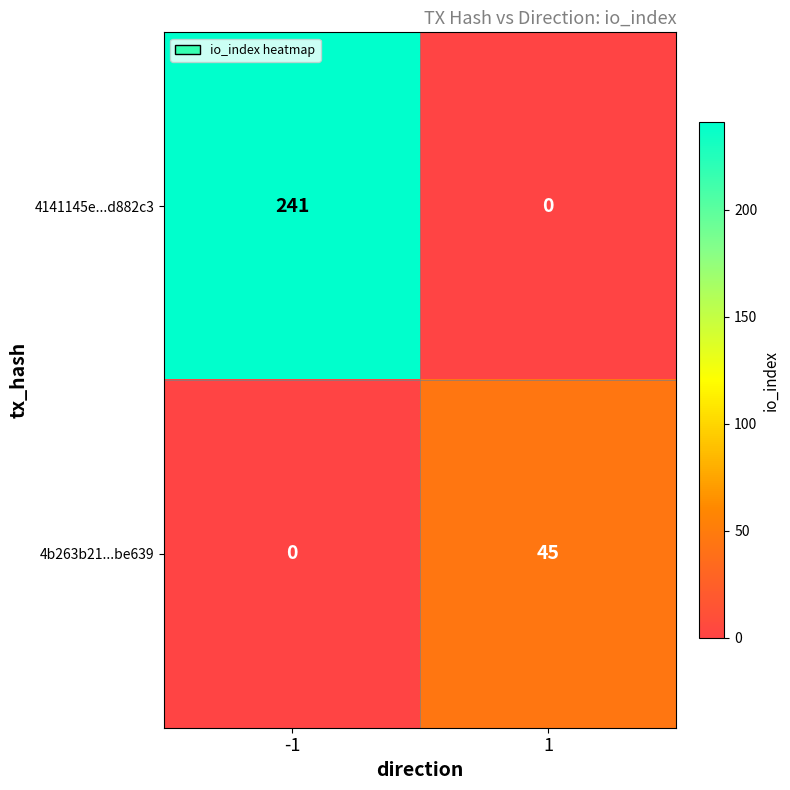

The value of 4b263b21...be639 at 1 is 60. True or false?

False